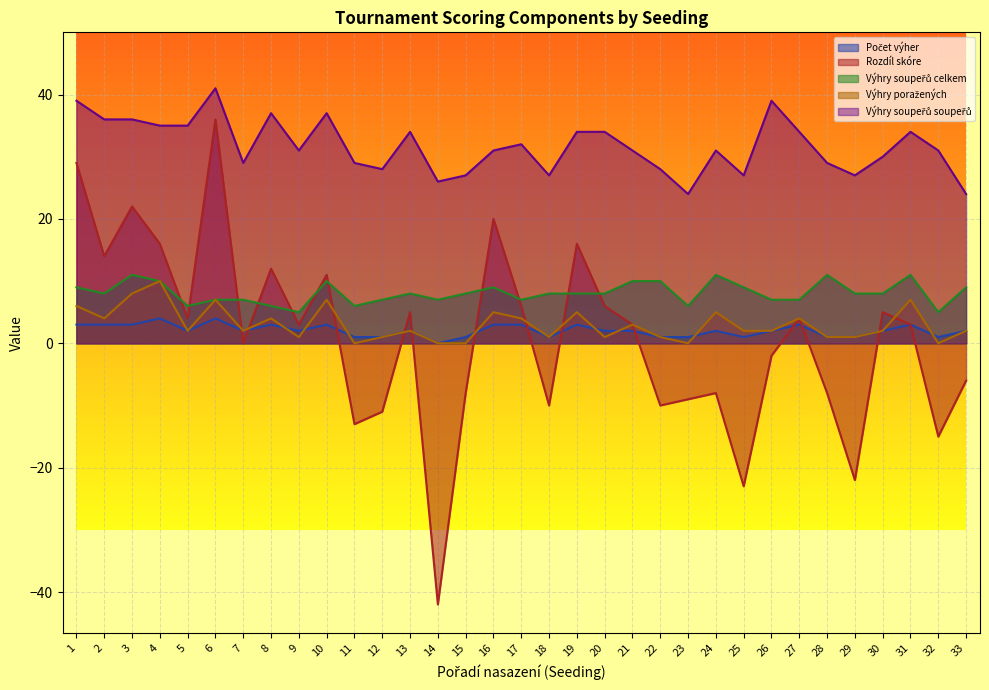

Which series changed the most between 7 and 15?

Rozdíl skóre